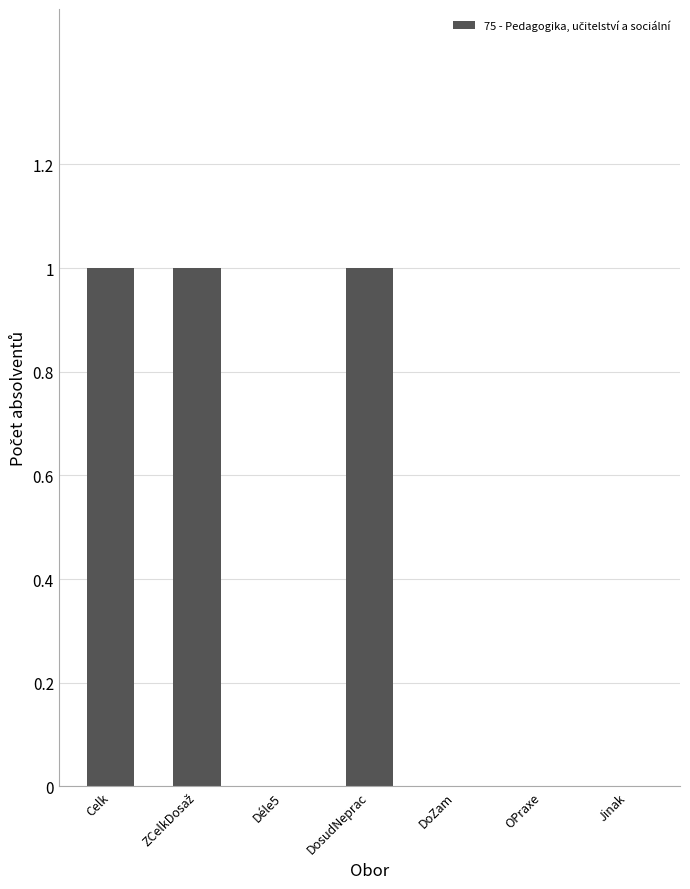

The chart shows a value of 0 at Déle5. True or false?

True